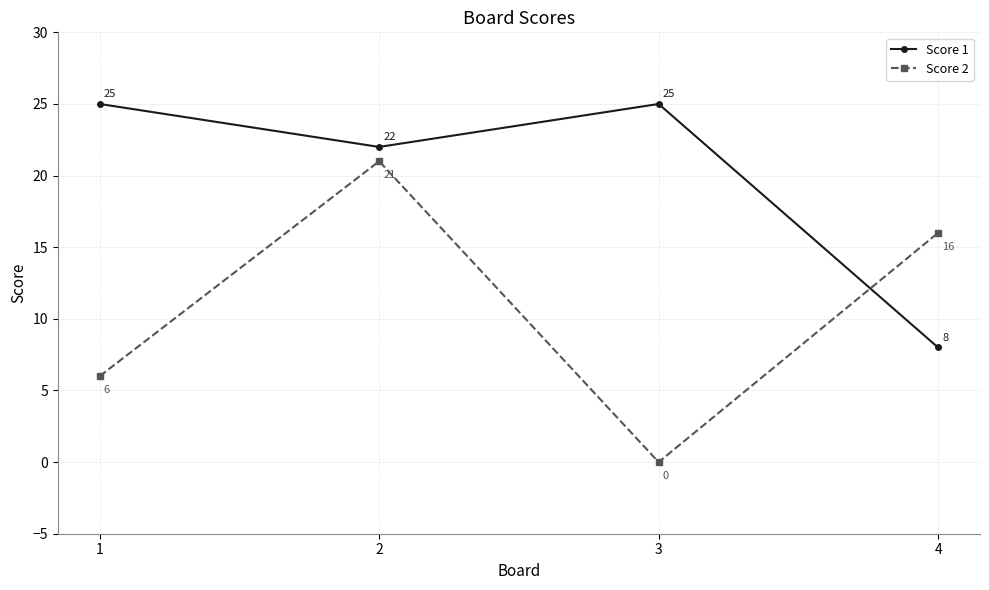

How many lines are shown in the chart?

2